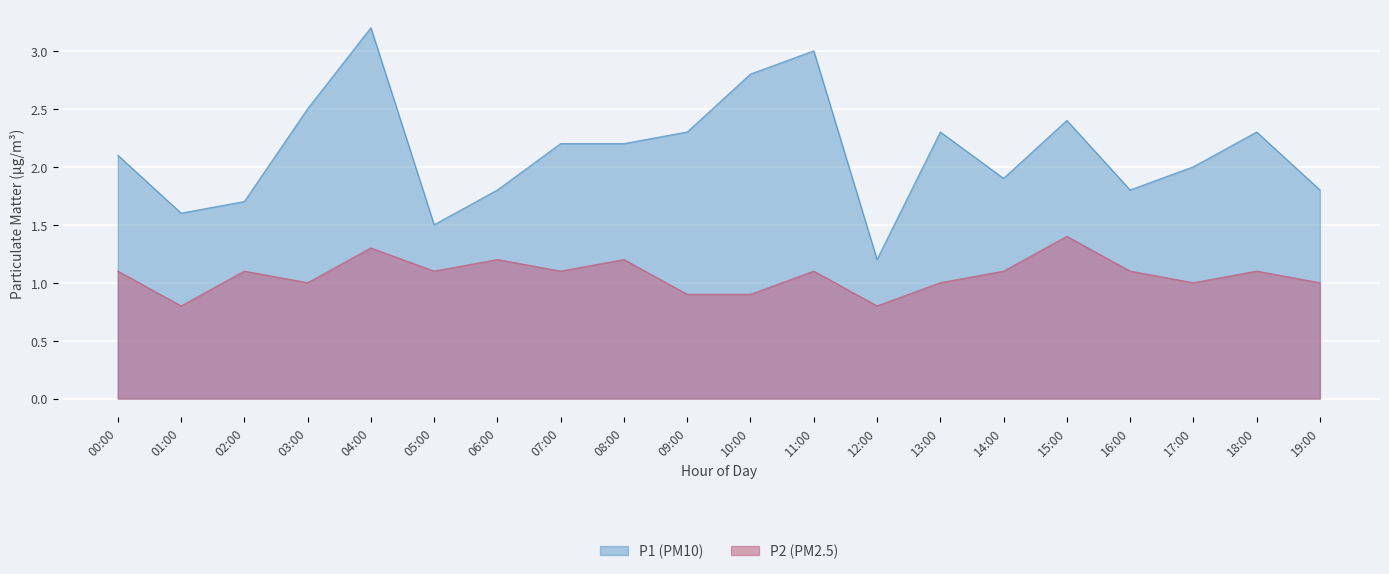

Is the value of P2 at 01:00 greater than the value of P1 at 17:00?

No